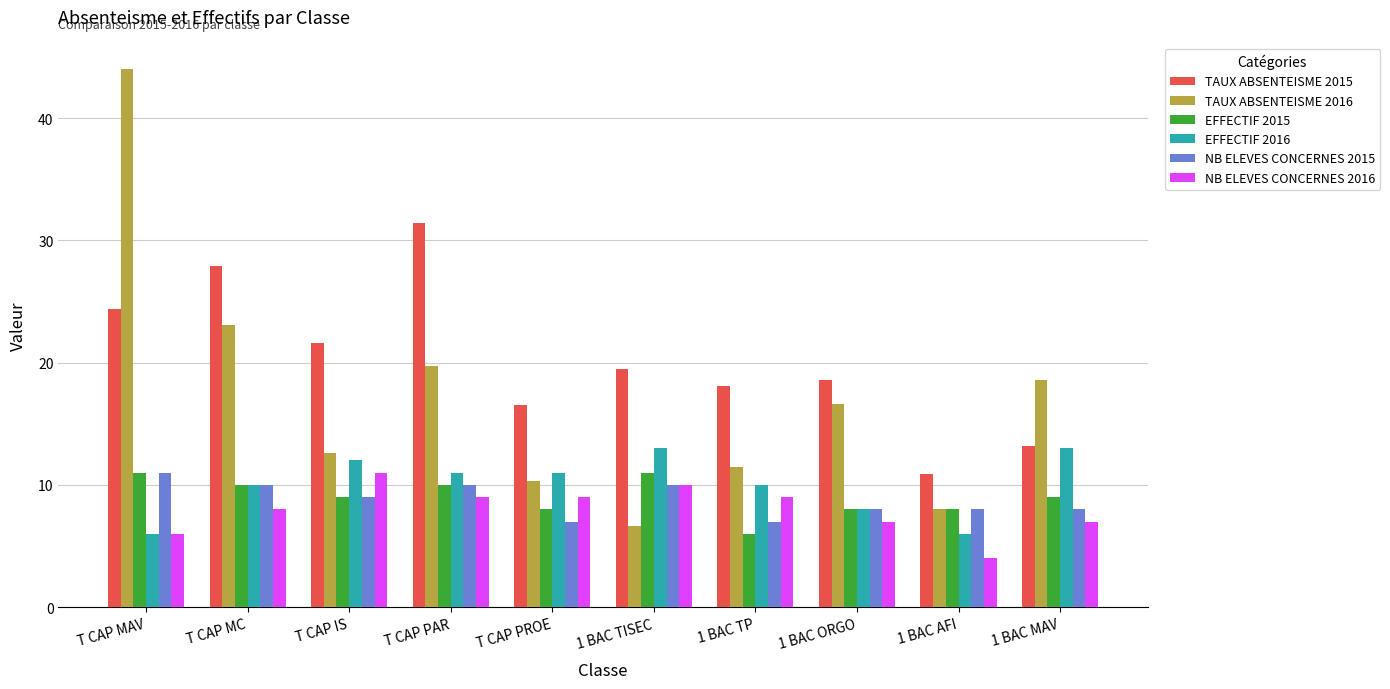

The TAUX ABSENTEISME 2015 series shows 11.3 at T CAP MC. True or false?

False